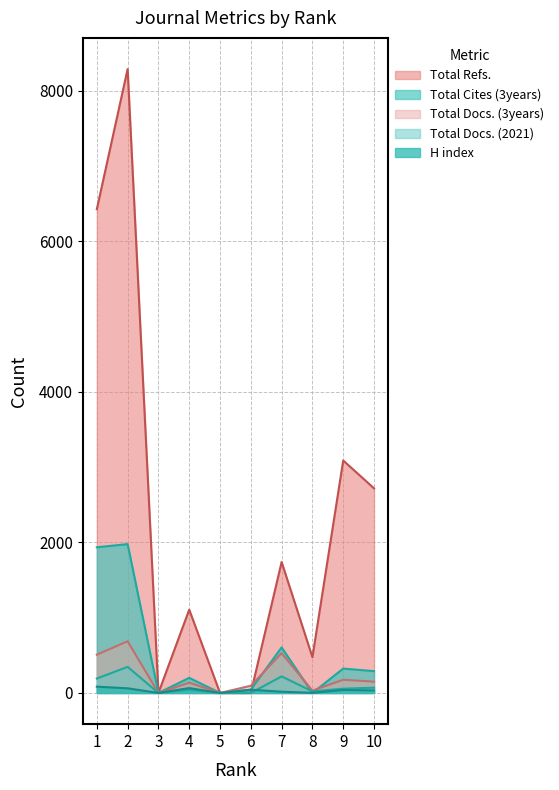

Which series has the largest range (max minus min)?

Total Refs.